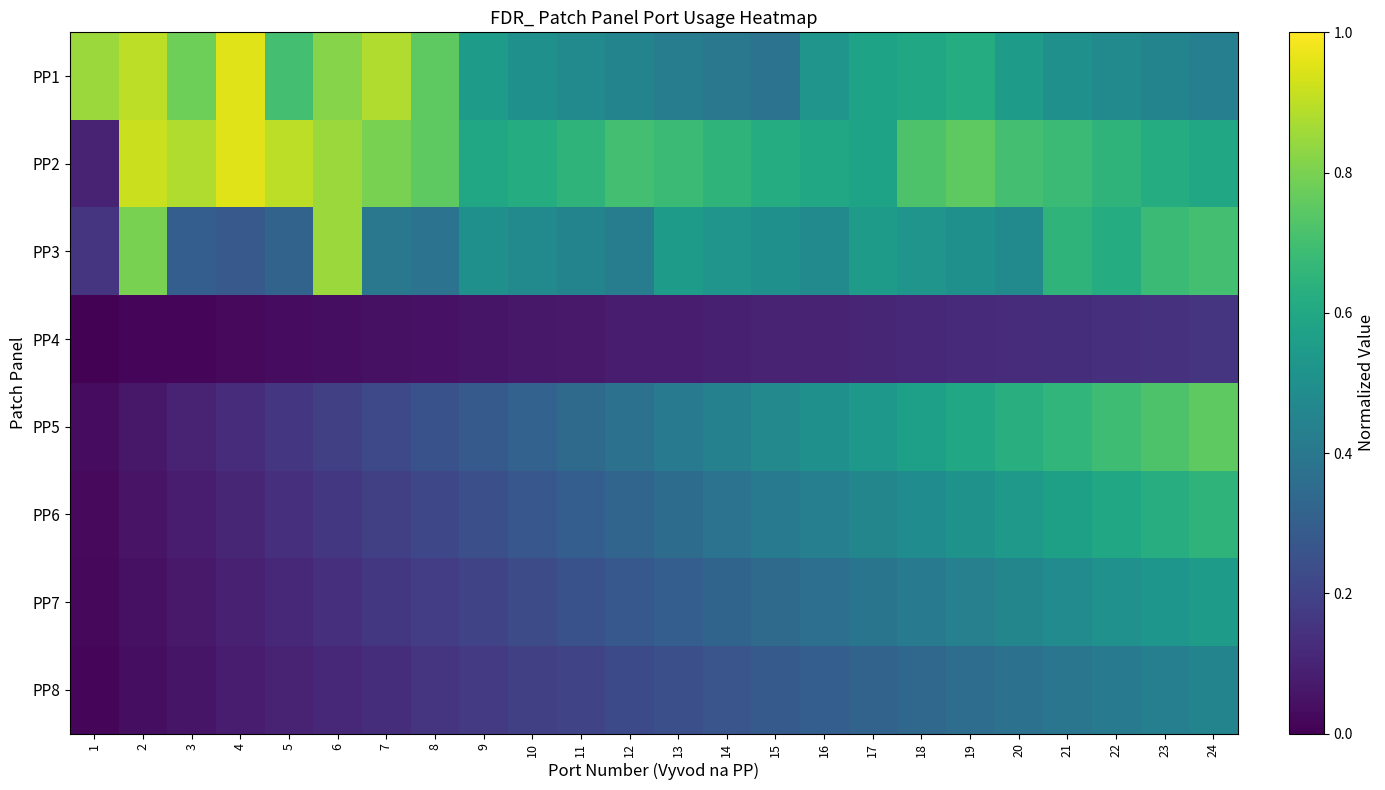

How many series are shown in this chart?

8